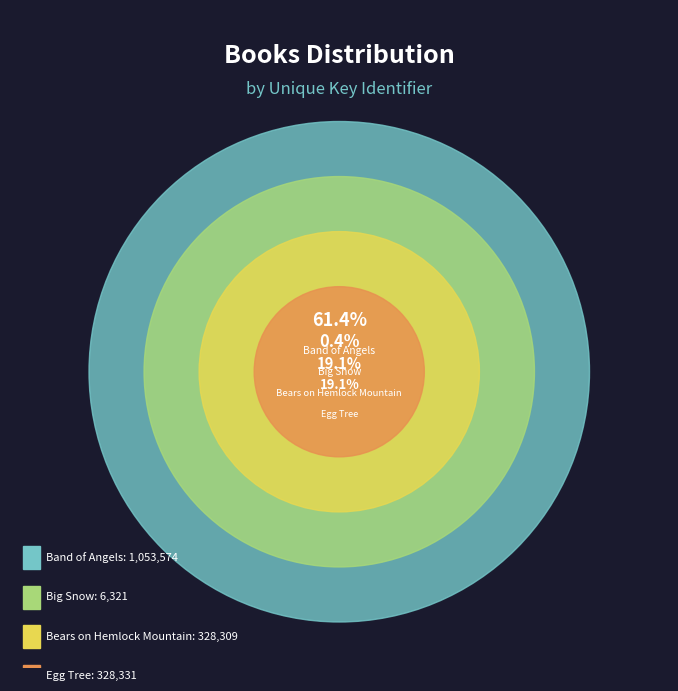

To the nearest percent, what is the average slice percentage?

25%